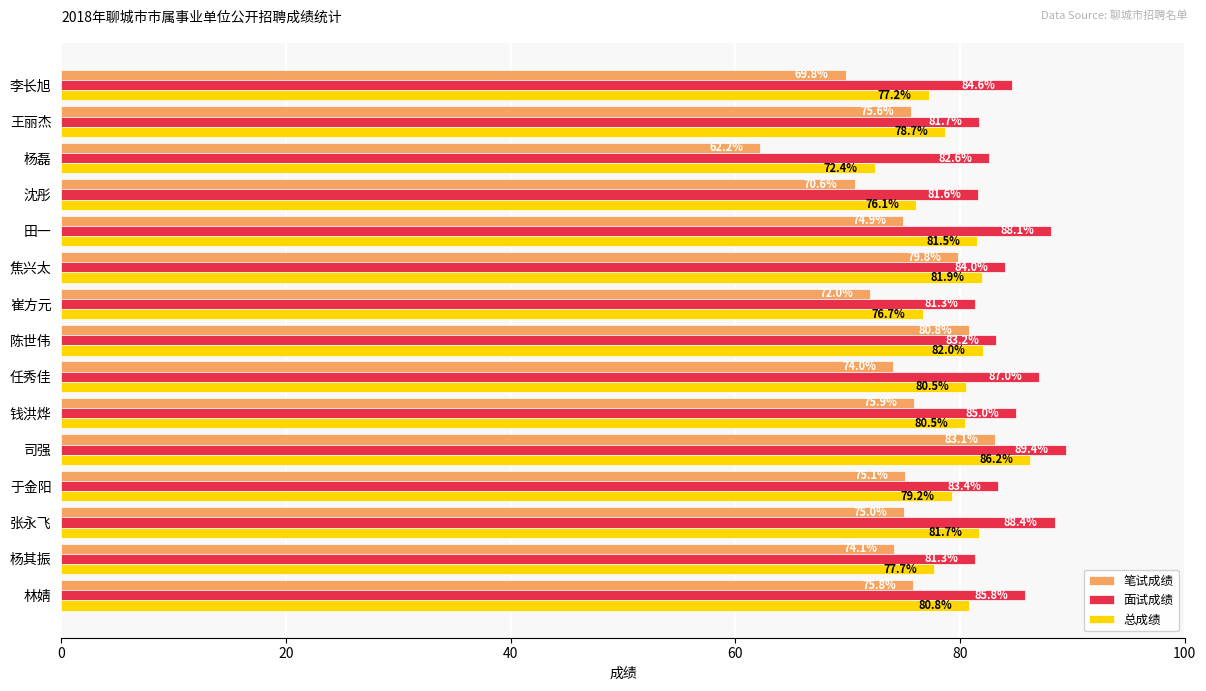

Is the value of 总成绩 at 林婧 greater than the value of 面试成绩 at 沈彤?

No